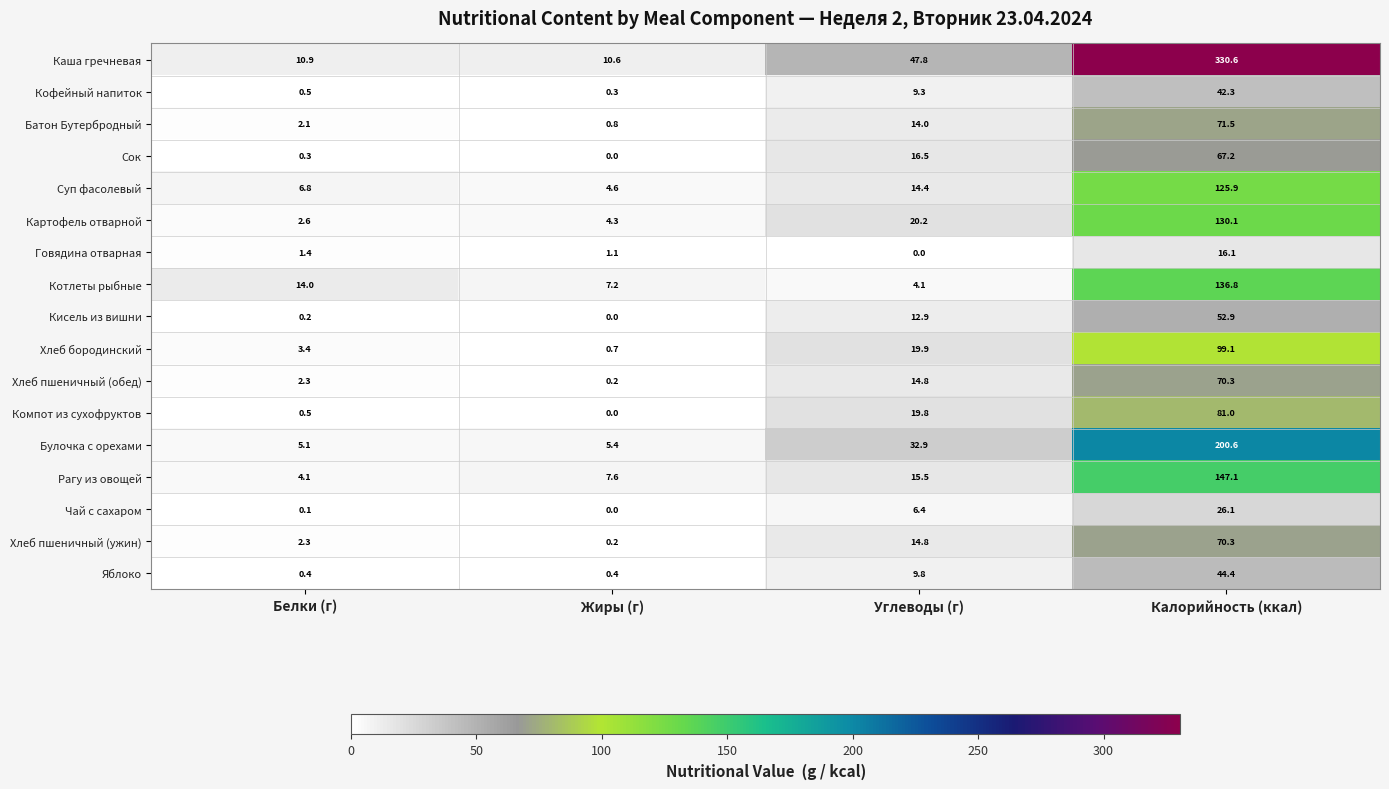

What is the sum of all Сок values?

84.0